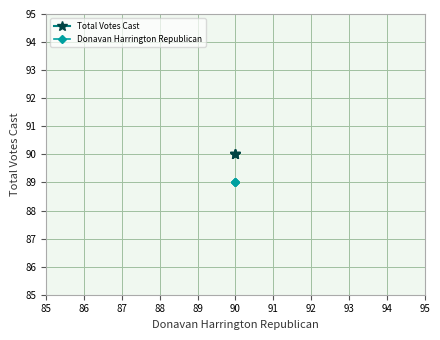

What is the value of the Total Votes Cast point at the 1st from the left?

90